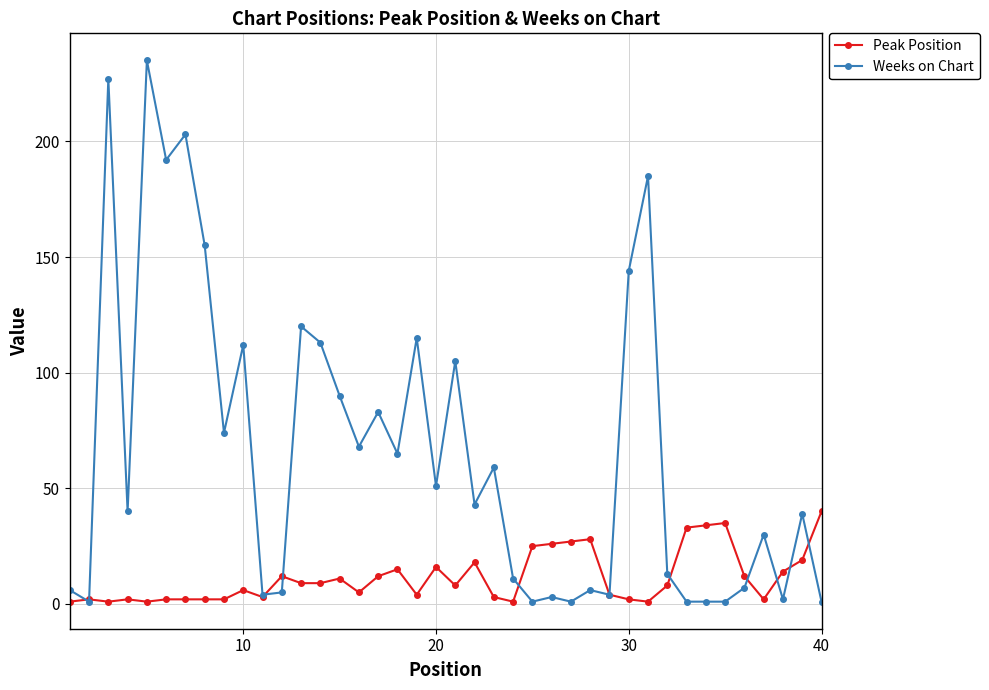

At how many categories does at least one series exceed 54?

18